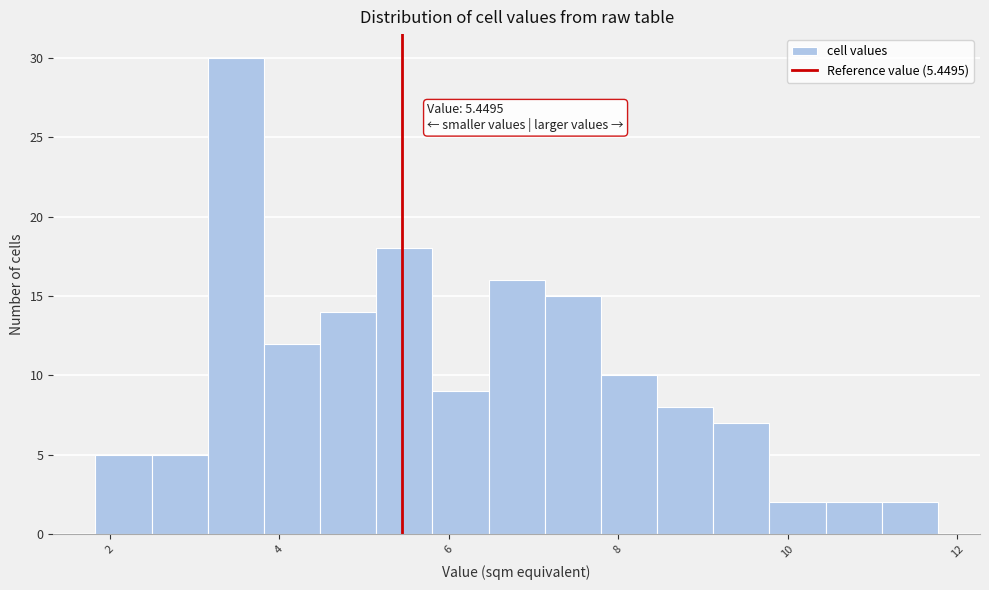

Read against the x-axis, roughly where is the centre of the tallest bar?

3.4